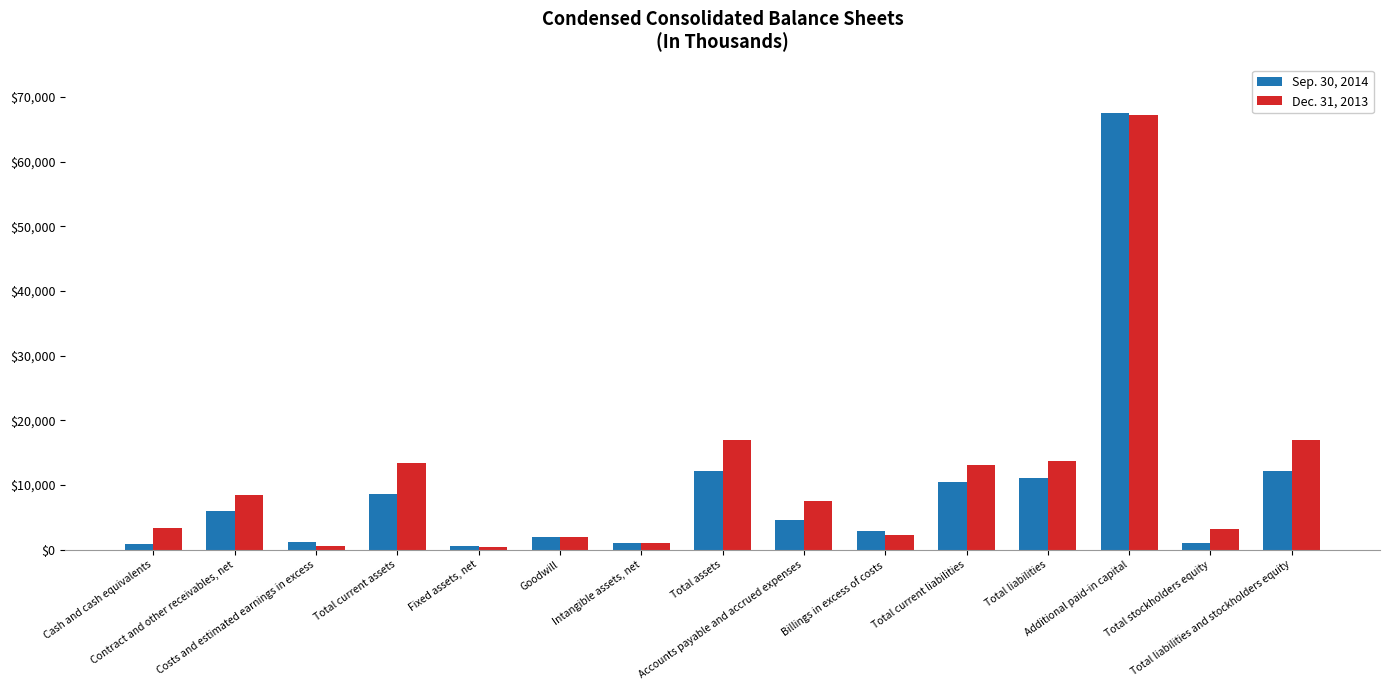

The Dec. 31, 2013 series shows 13775 at Total liabilities. True or false?

True